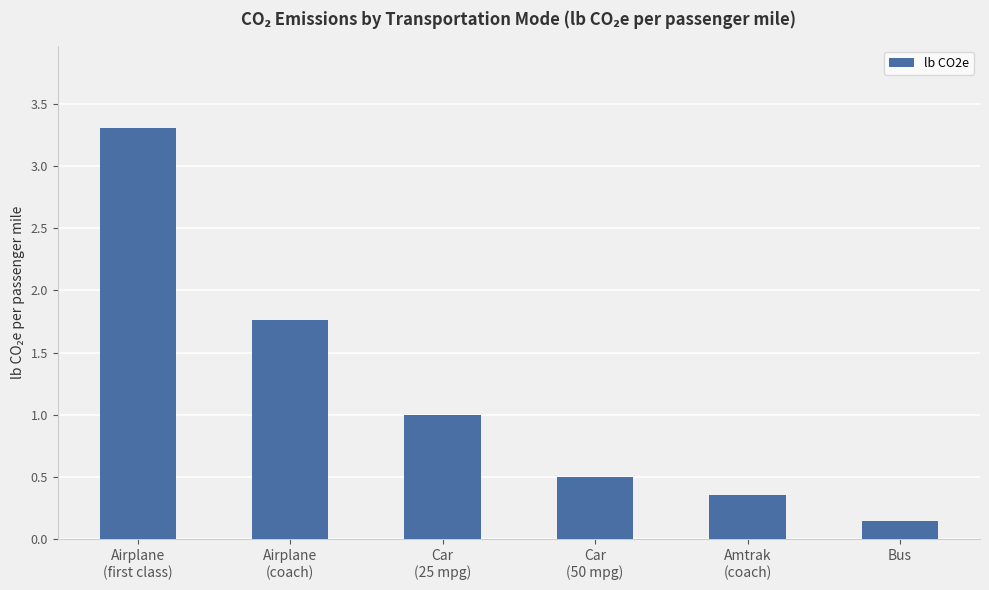

What is the difference between the maximum and minimum values?

3.2